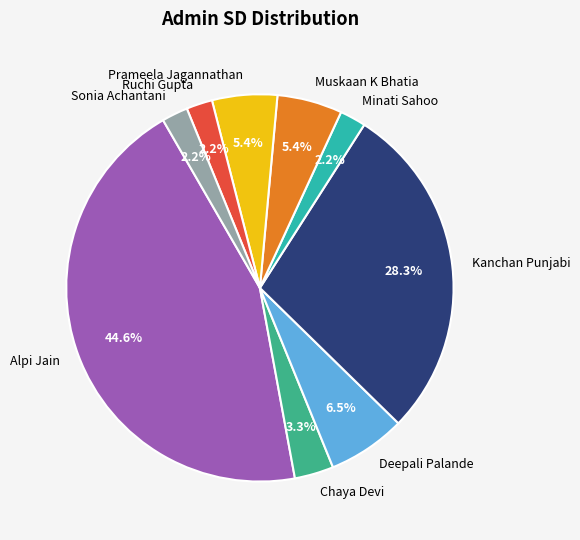

Which slice is the largest?

Alpi Jain